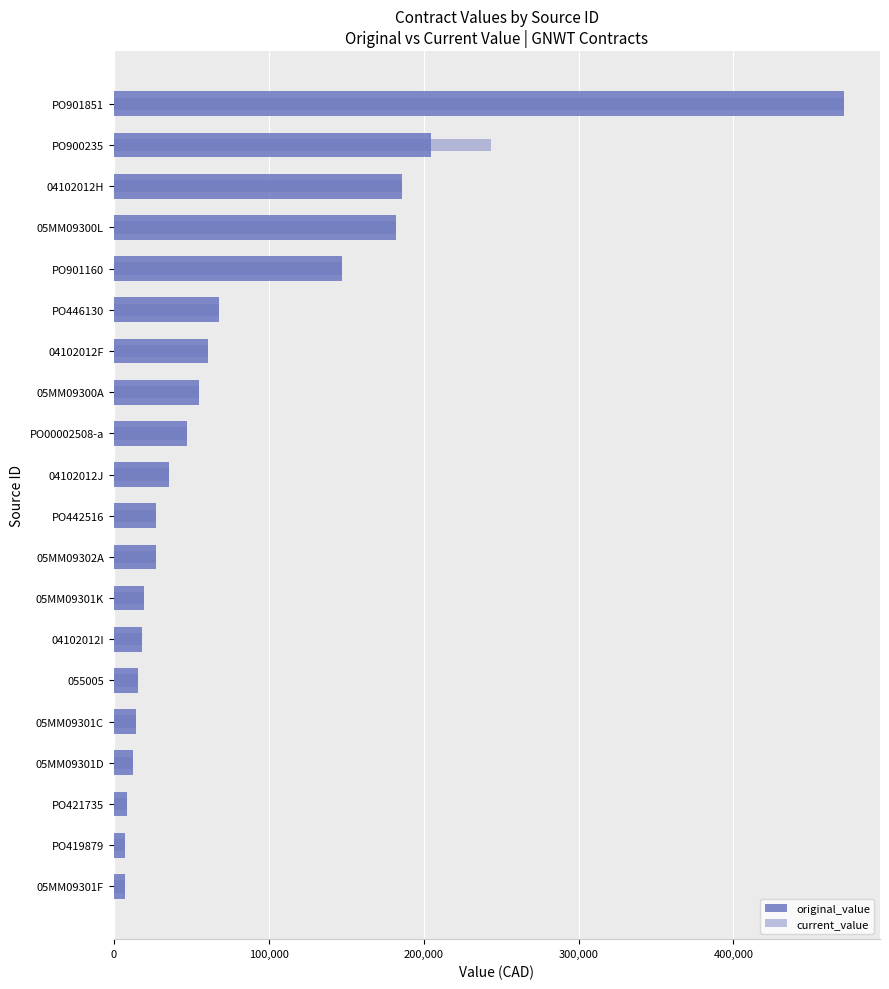

Count the number of categories in the chart.

20